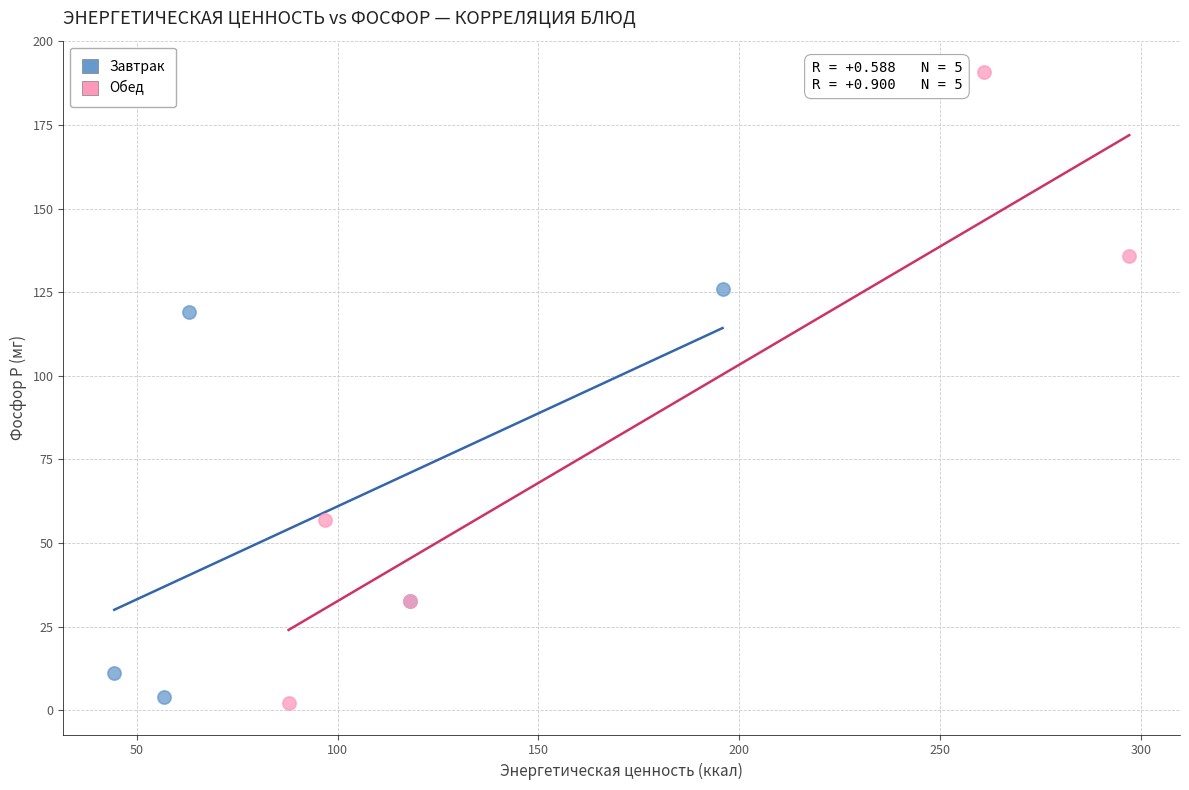

Which series reaches the maximum Y coordinate?

Обед